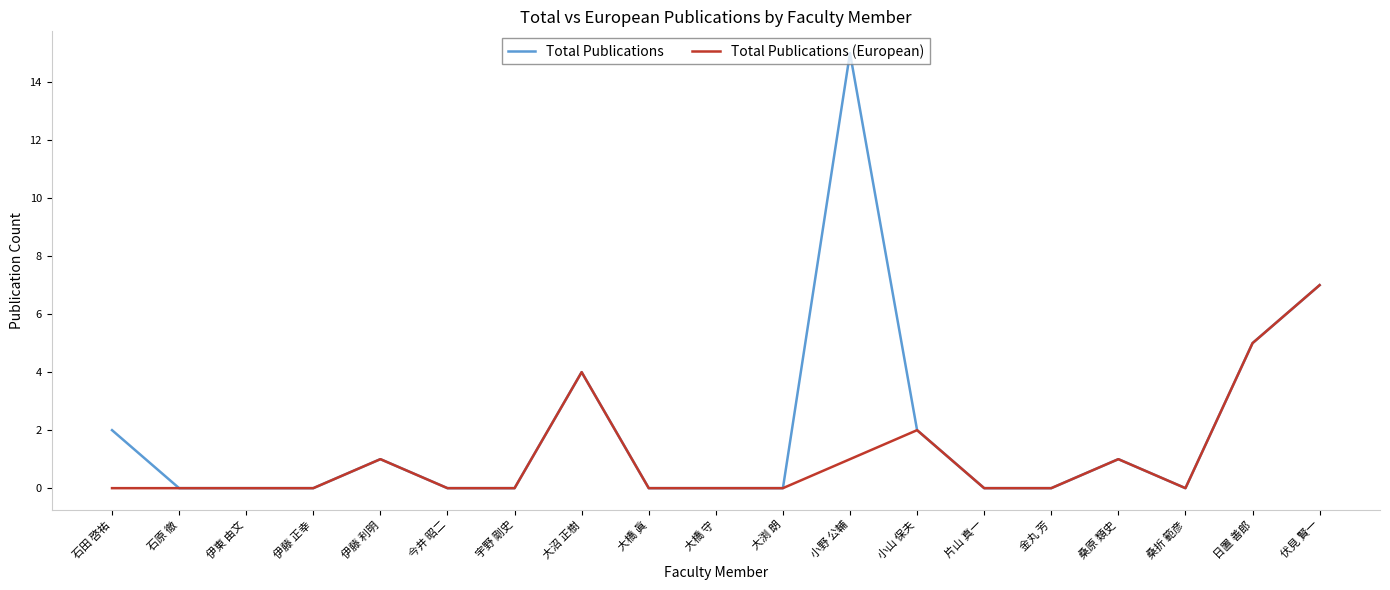

Which series has the largest total across all categories?

Total Publications